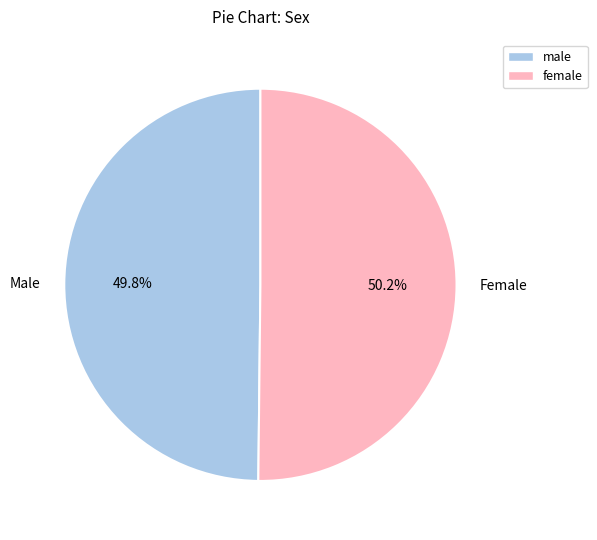

What percentage is the Male slice, to the nearest percent?

50%